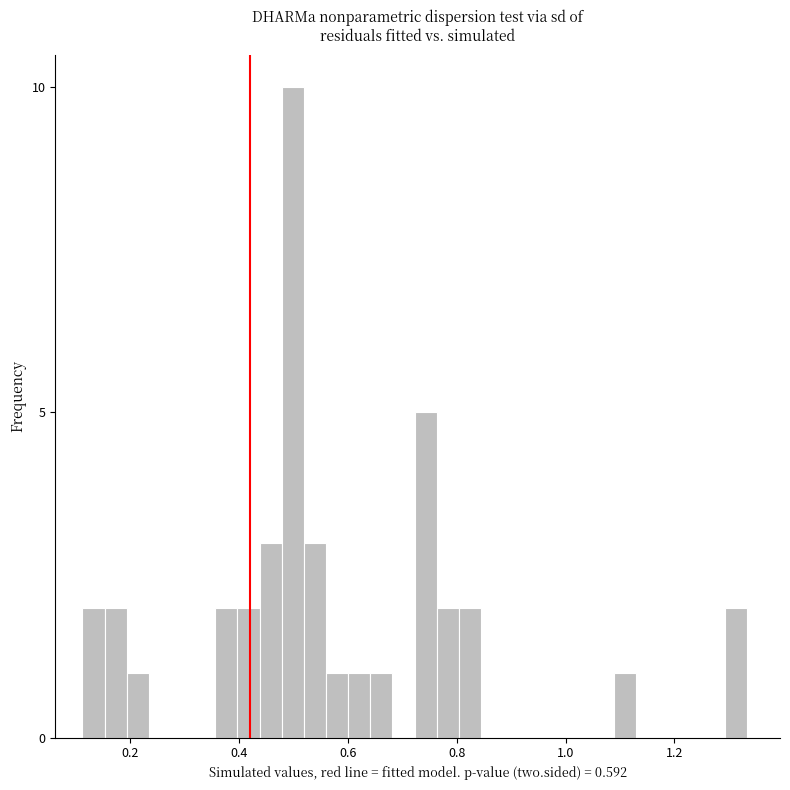

Around what value on the x-axis is the tallest bar? Give the approximate position of its centre, as read against the axis.

0.50